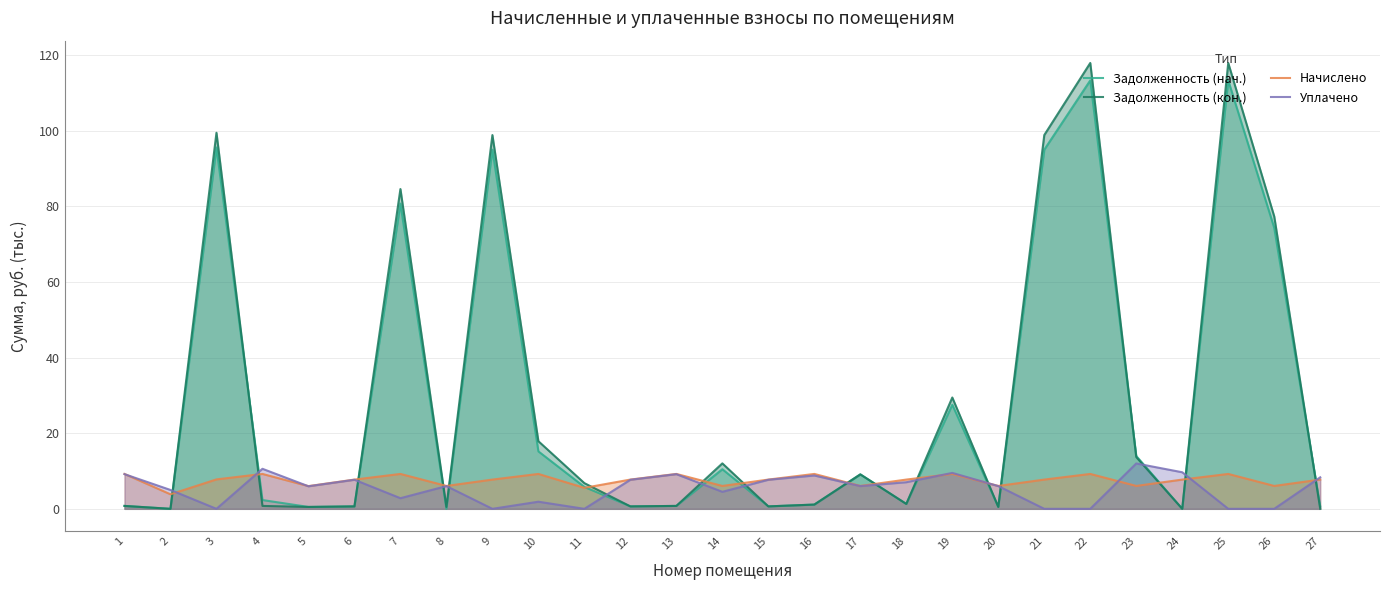

The value of Начислено at 24 is 2.8. True or false?

False